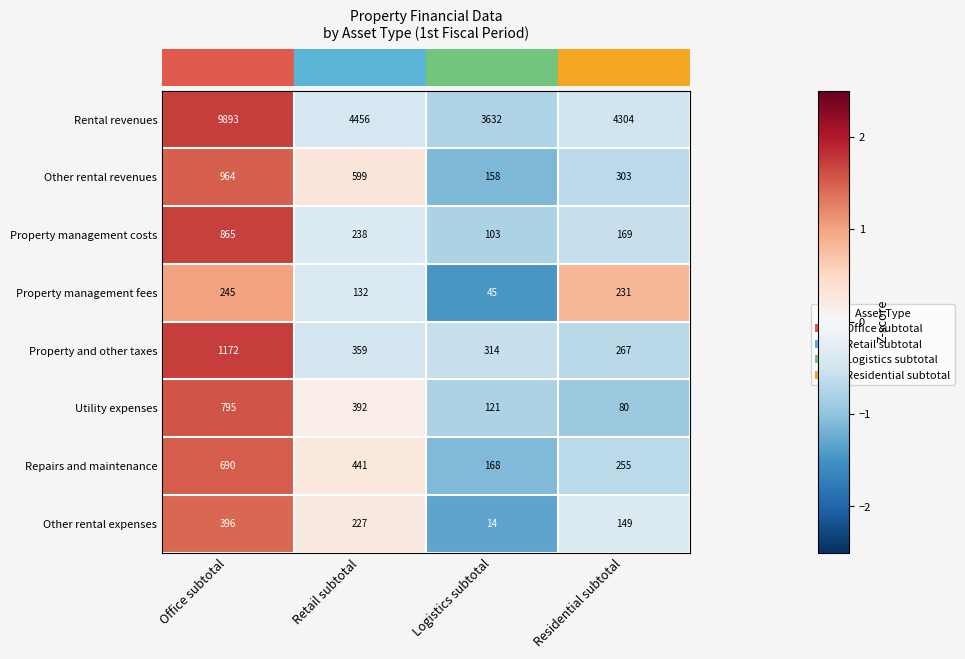

What is the total value across all series at Office subtotal?

15020